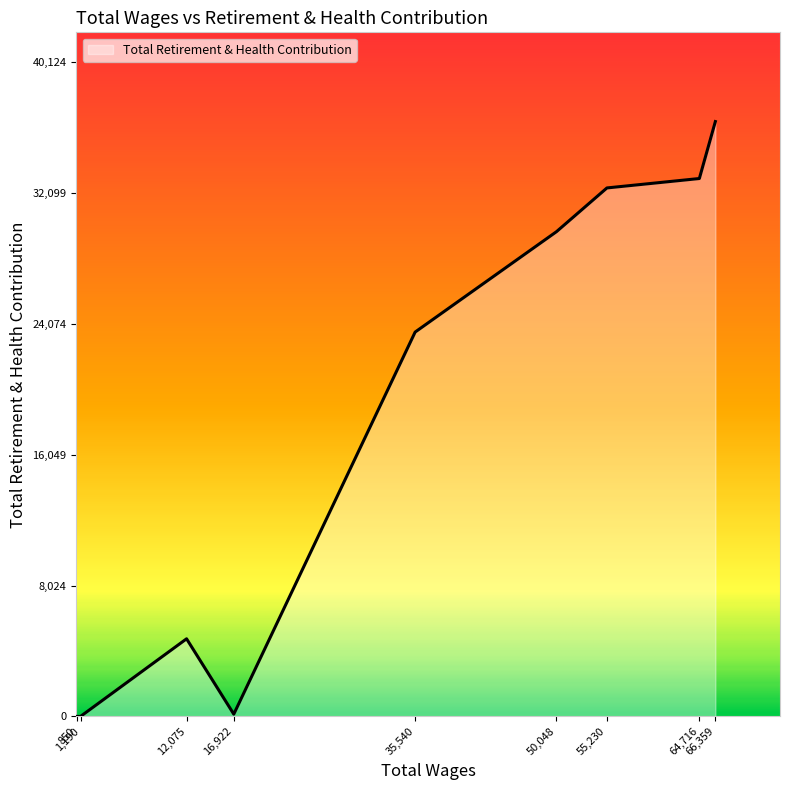

What is the difference between the maximum and minimum values?

36477